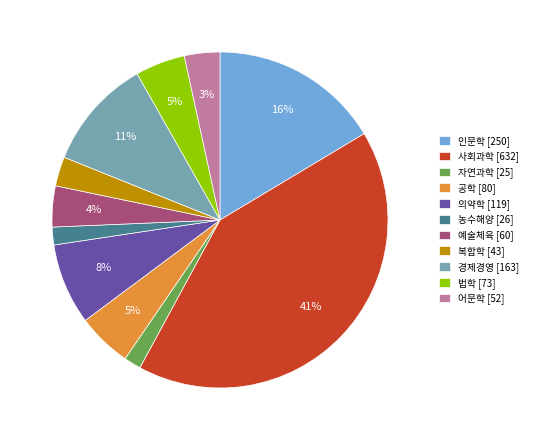

Which has a higher value, 인문학 [250] or 의약학 [119]?

인문학 [250]